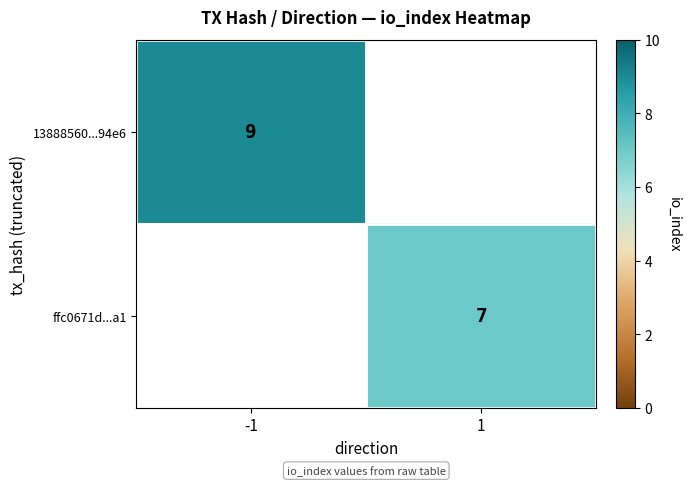

What is the smallest value displayed?

7.0